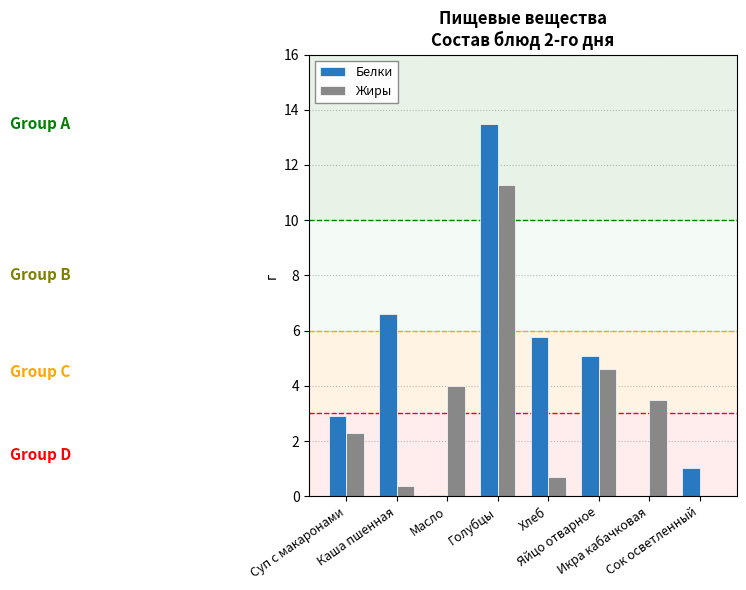

Is the value of Жиры at Хлеб greater than the value of Белки at Хлеб?

No